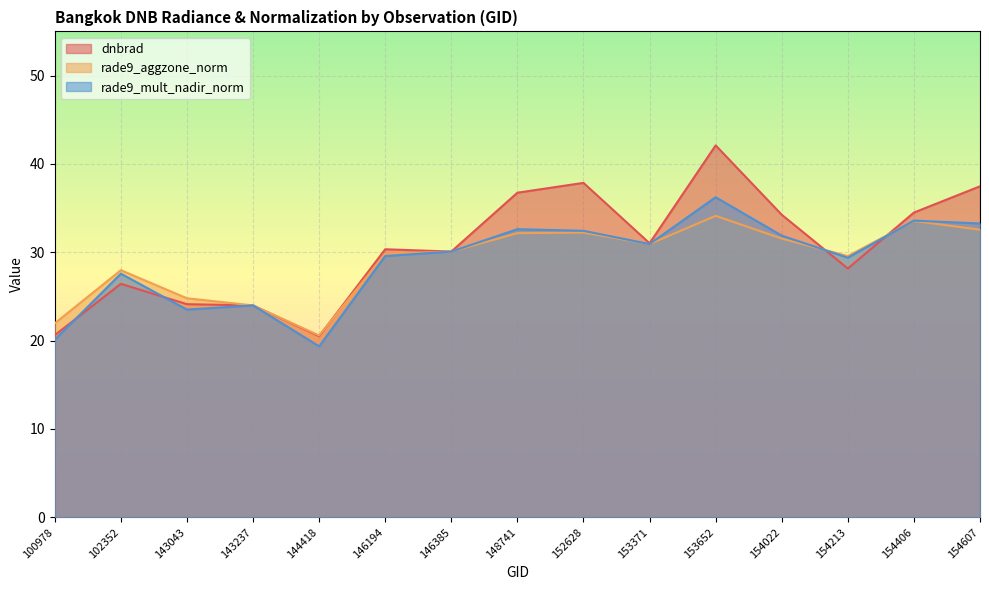

What is the difference between the maximum and minimum values in the rade9_mult_nadir_norm series?

16.9